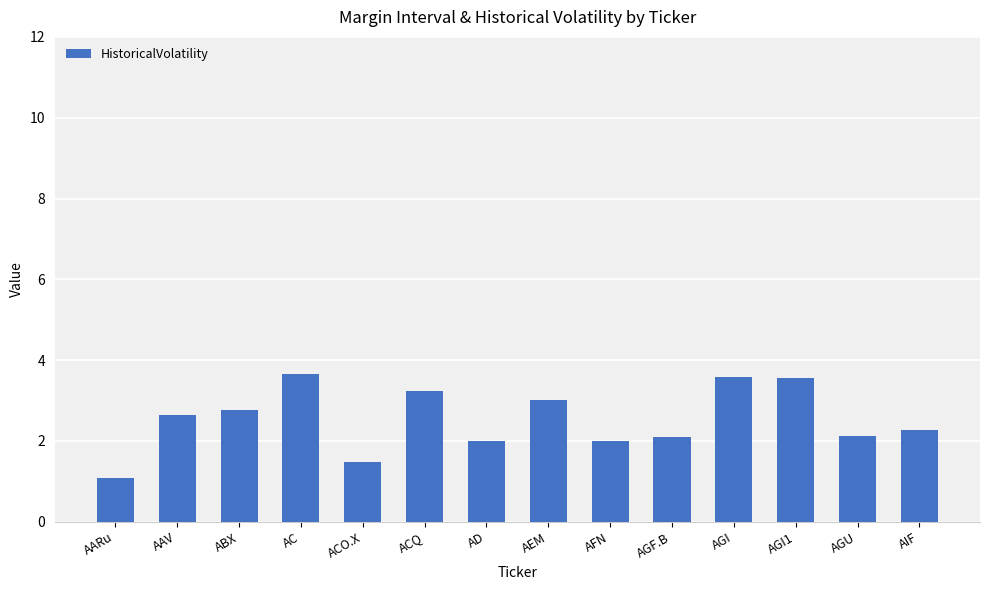

The value at AFN is 2.8. True or false?

False